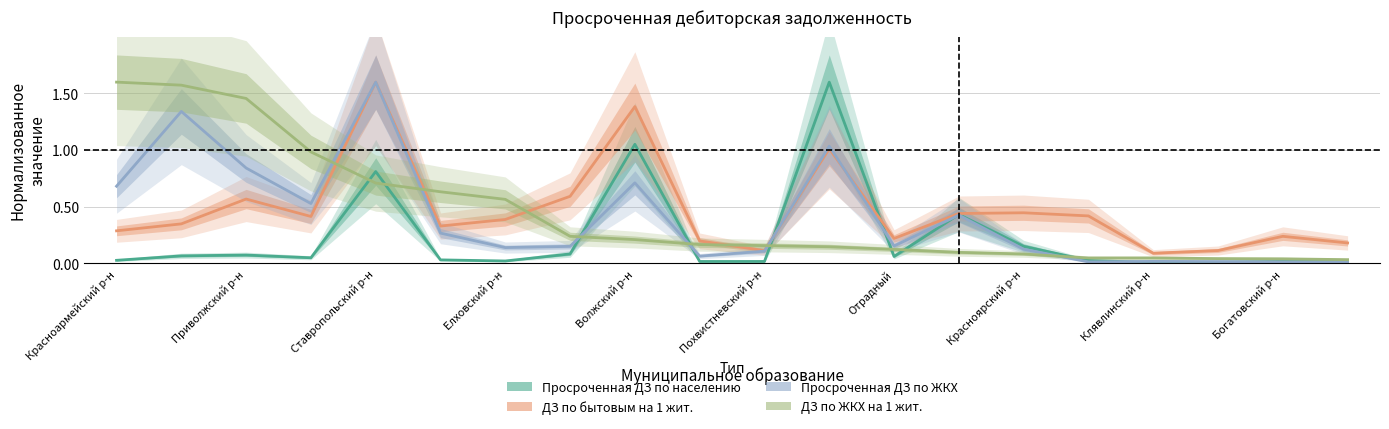

Which series changed the most between Похвистневский р-н and Красноярский р-н?

ДЗ по бытовым на 1 жит.